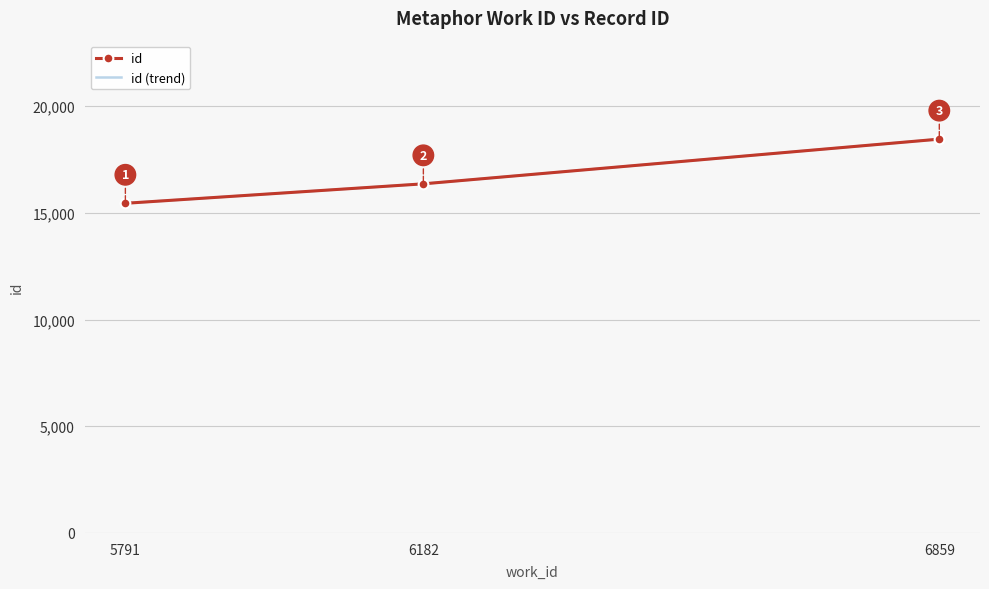

What is the change in value from 6182 to 6859?

+2095